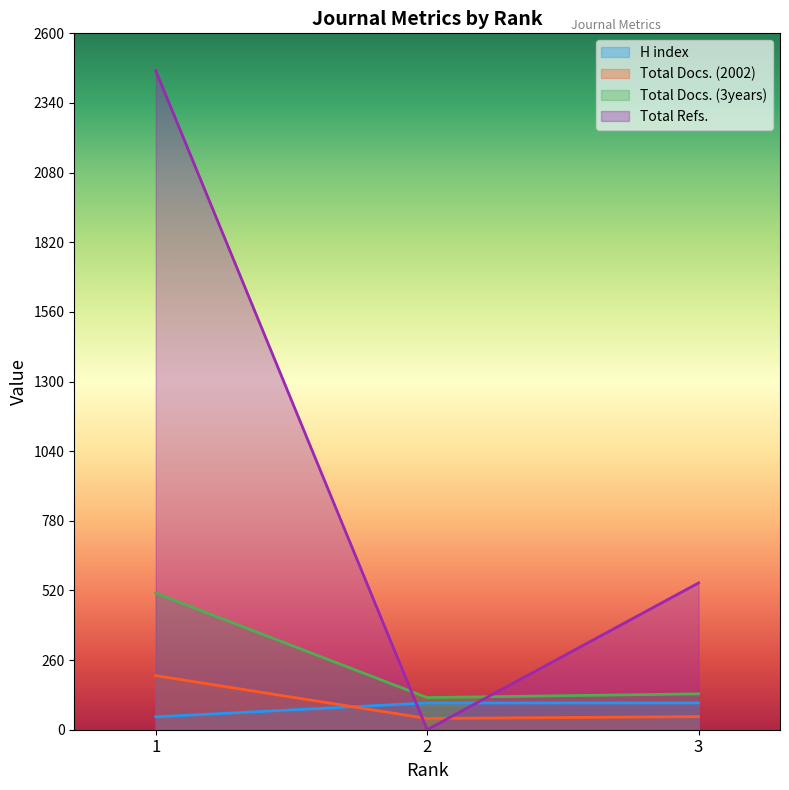

Does the chart have visible grid lines?

No